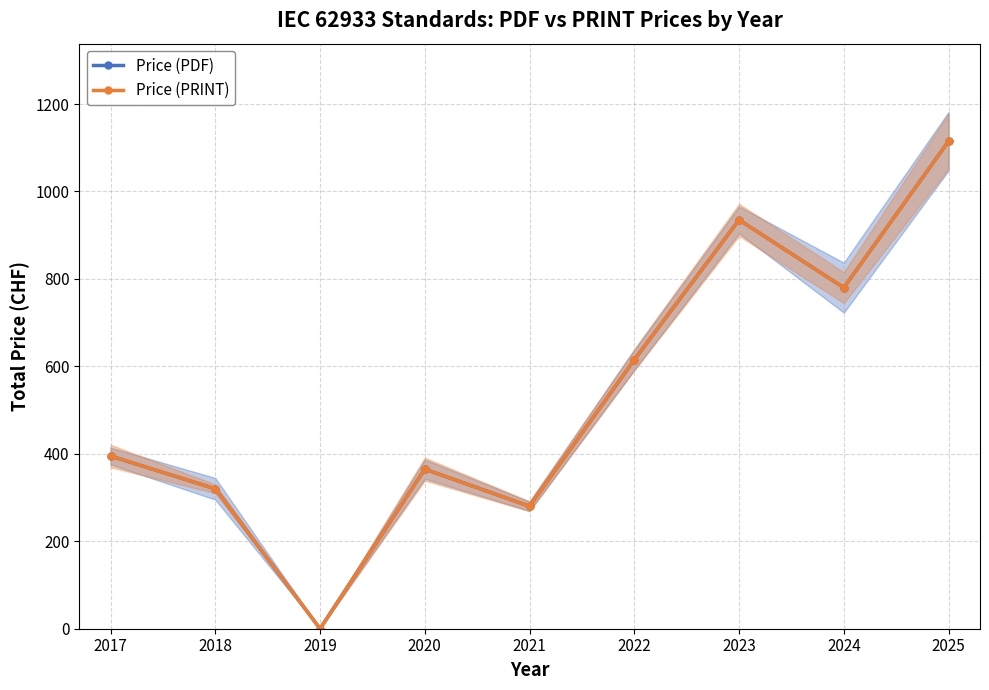

What are all the series names shown in the legend?

Price (PDF), Price (PRINT)